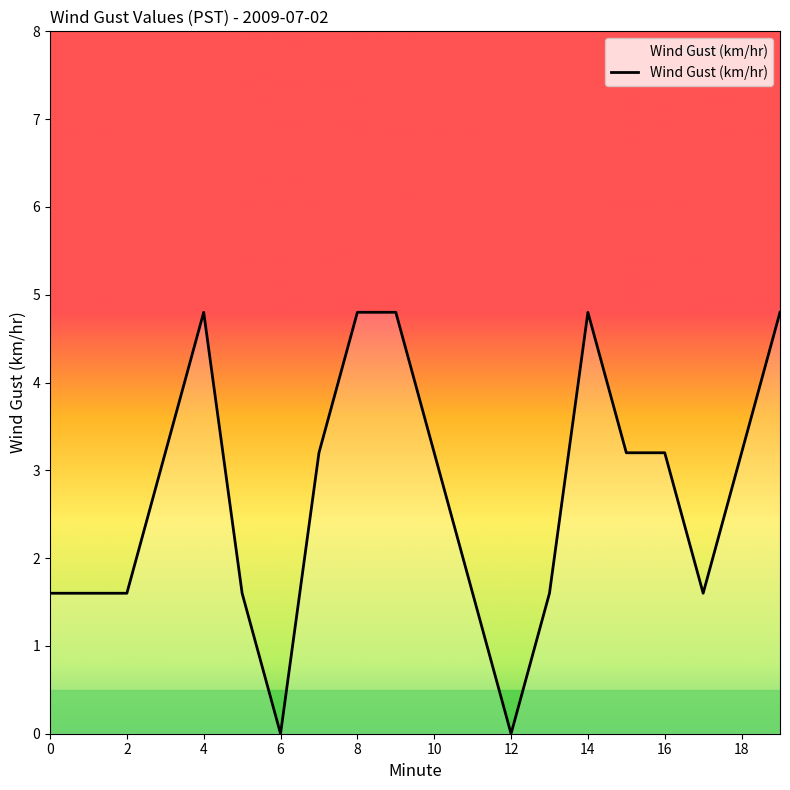

What is the difference between the maximum and minimum values?

4.8